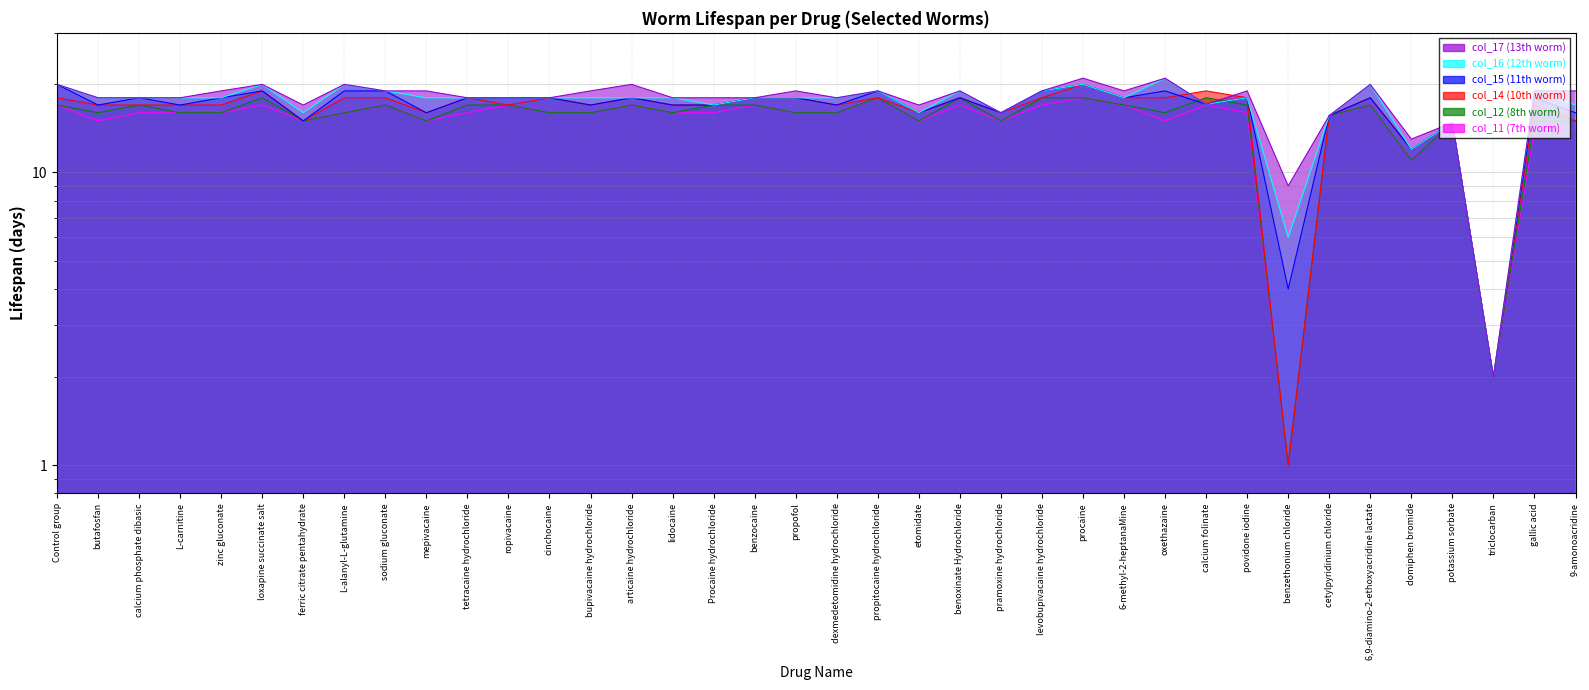

What is the label of the 35th point from the right?

L-carnitine